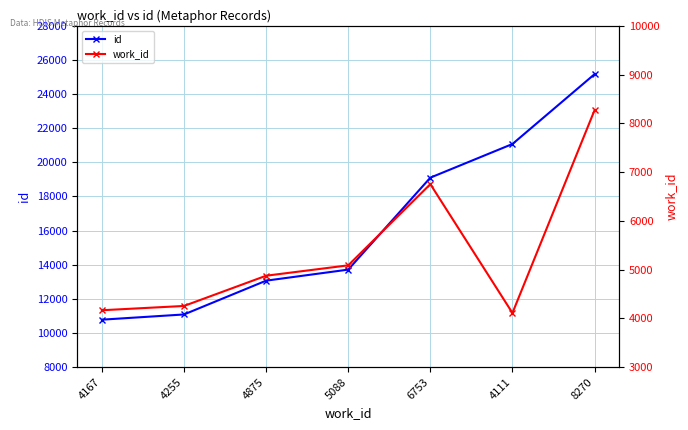

At which category does the chart reach its peak across all series?

8270